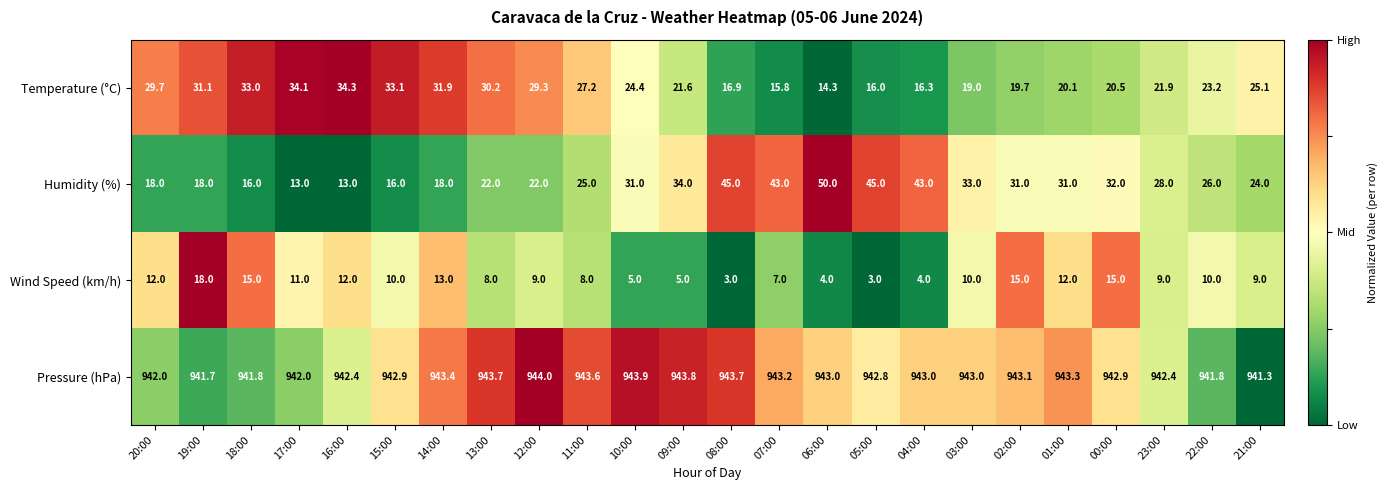

The value of Temperature (°C) at 04:00 is 24.4. True or false?

False